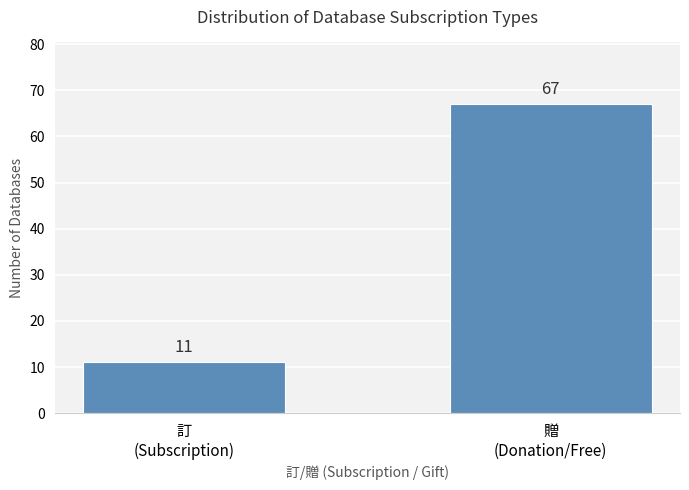

Which category has the lowest value across all series?

訂
(Subscription)